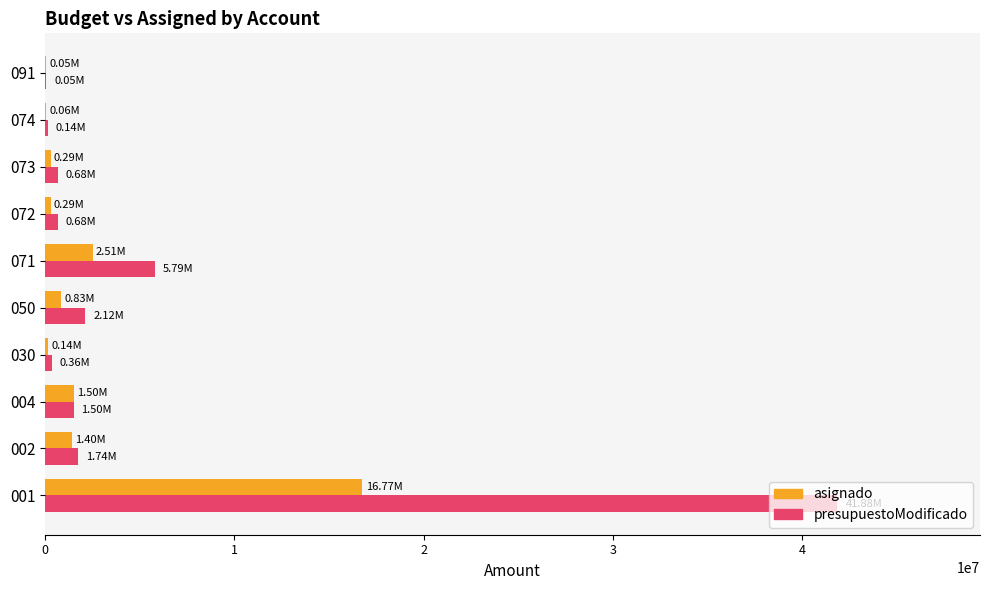

Is the value of presupuestoModificado at 073 greater than the value of asignado at 001?

No